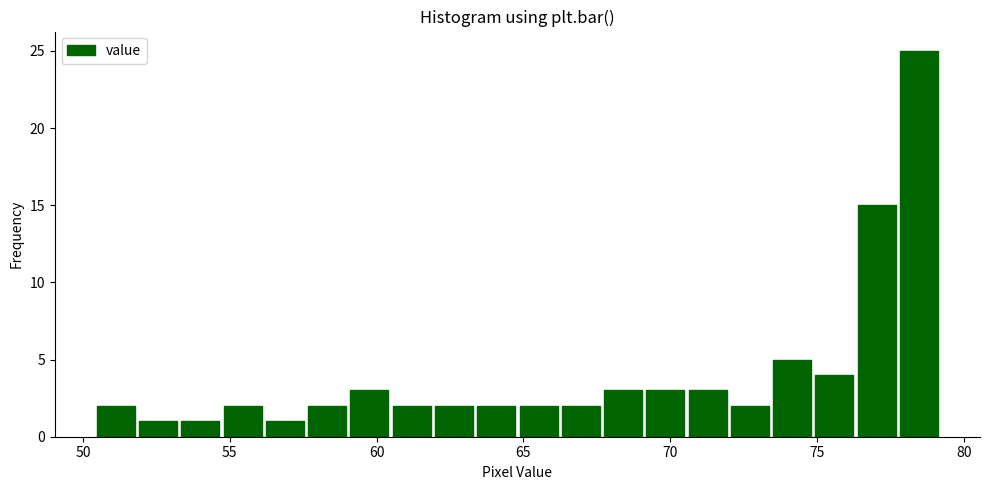

Around what value on the x-axis is the tallest bar? Give the approximate position of its centre, as read against the axis.

78.5